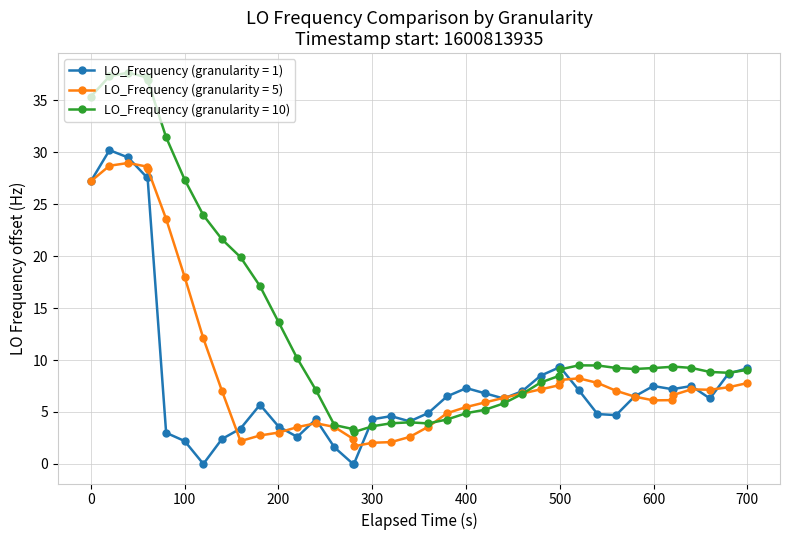

Which series has the widest spread of values?

LO_Frequency (granularity = 10)